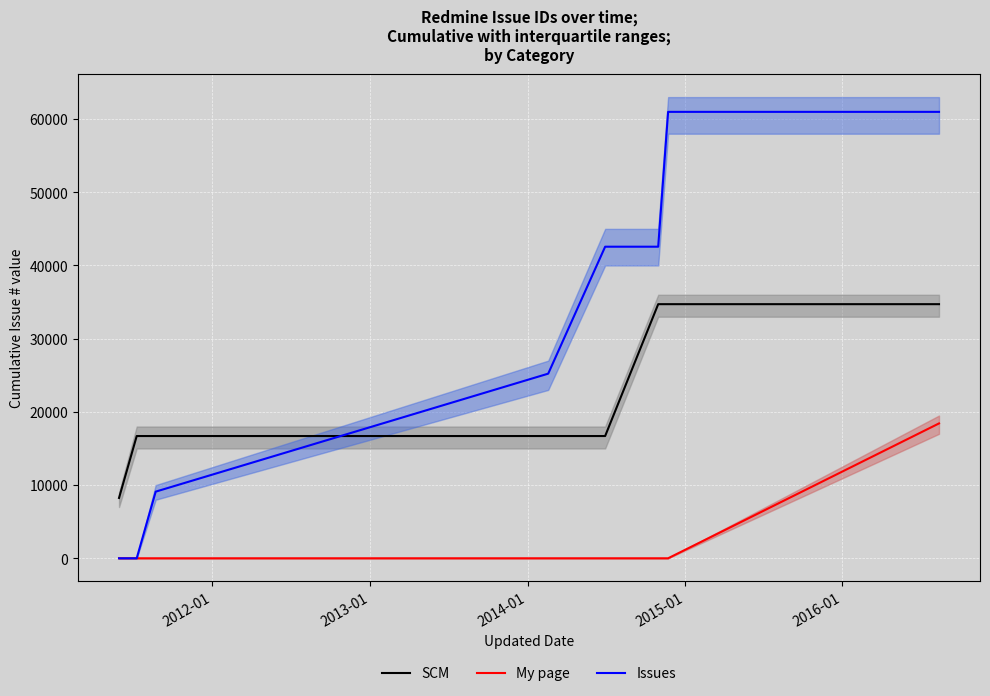

How many times do SCM and Issues cross each other?

1